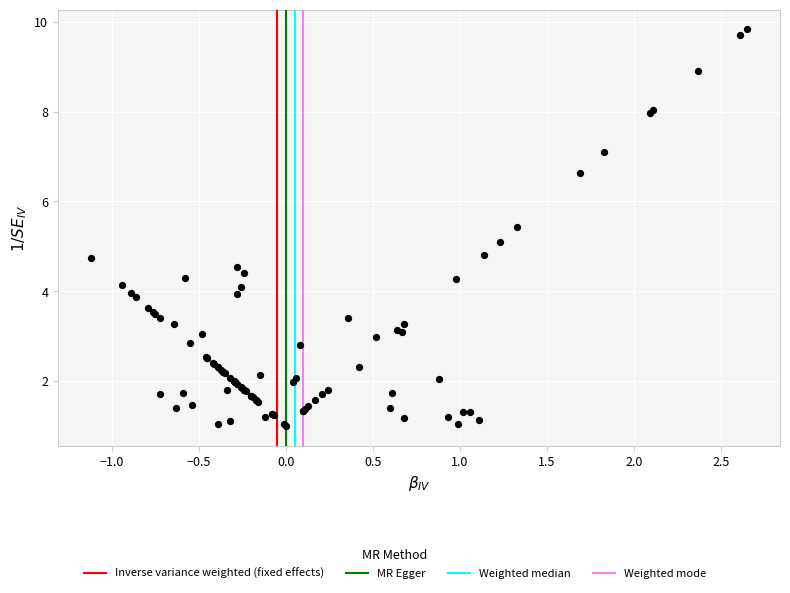

What Y value in the scatter plot is closest to 5?

5.1